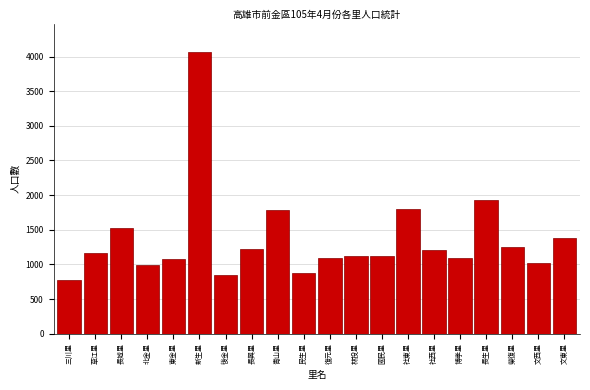

What is the ratio of the value at 東金里 to the value at 長城里?

0.7